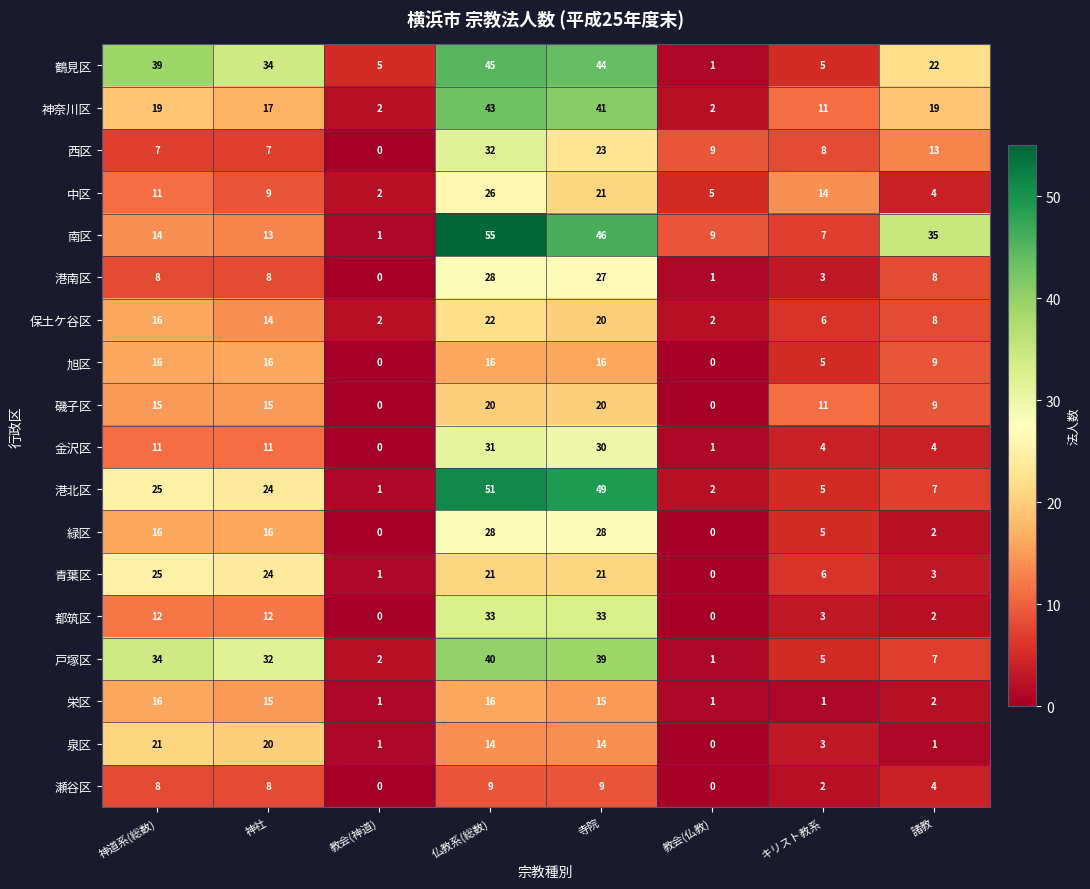

At which category is the sum across all series the highest?

仏教系(総数)